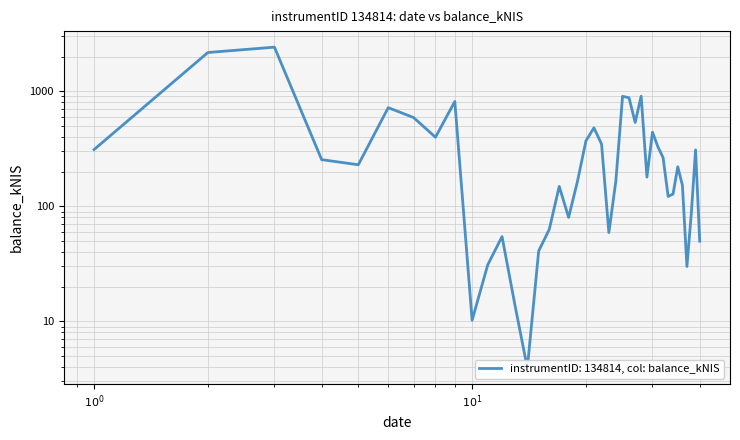

True or false: there are more than 1 points higher than both neighbors.

True